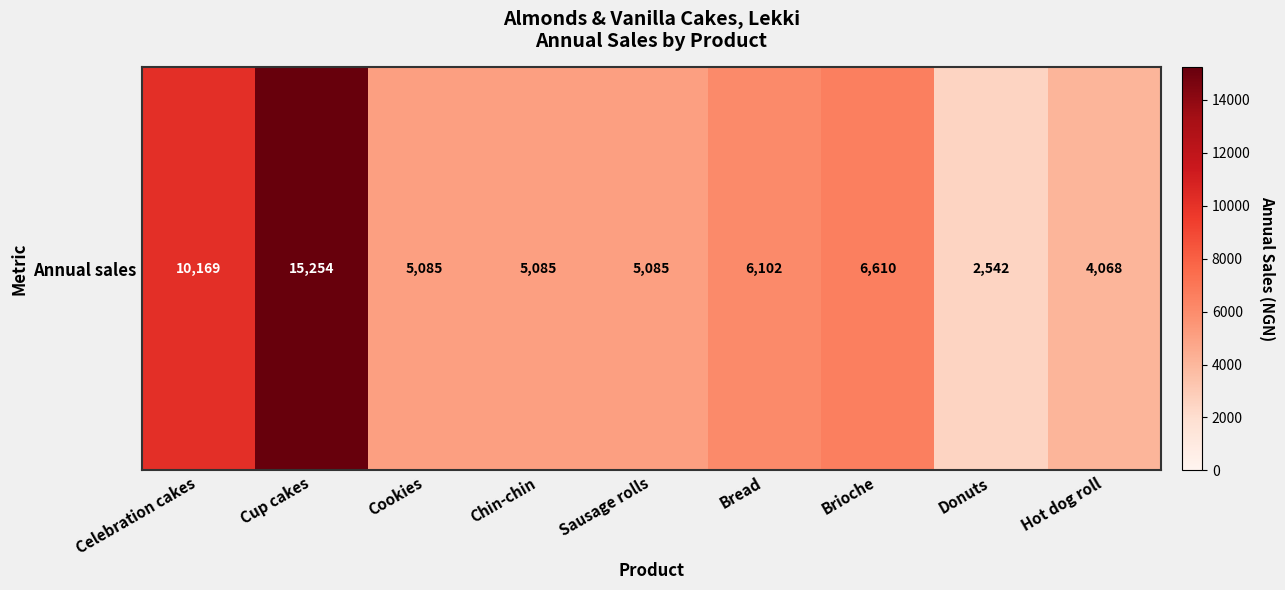

Reading left to right, transcribe all the data shown in this chart.

10169.5	15254.2	5084.8	5084.8	5084.8	6101.7	6610.2	2542.4	4067.8